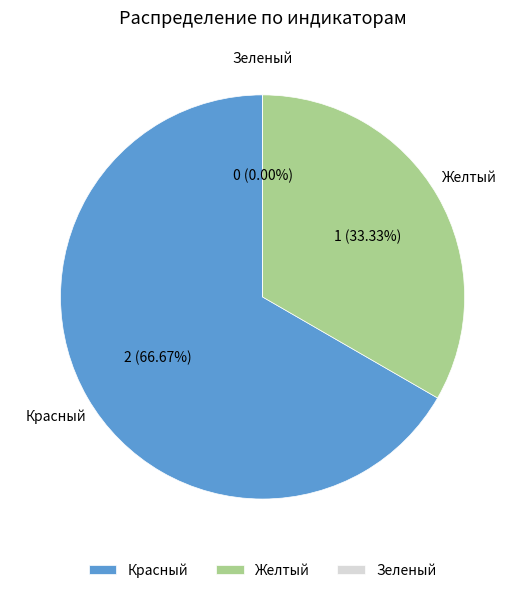

To the nearest percent, what portion does Красный represent?

67%